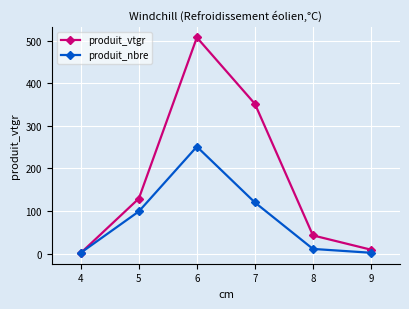

What are all the series names shown in the legend?

produit_vtgr, produit_nbre